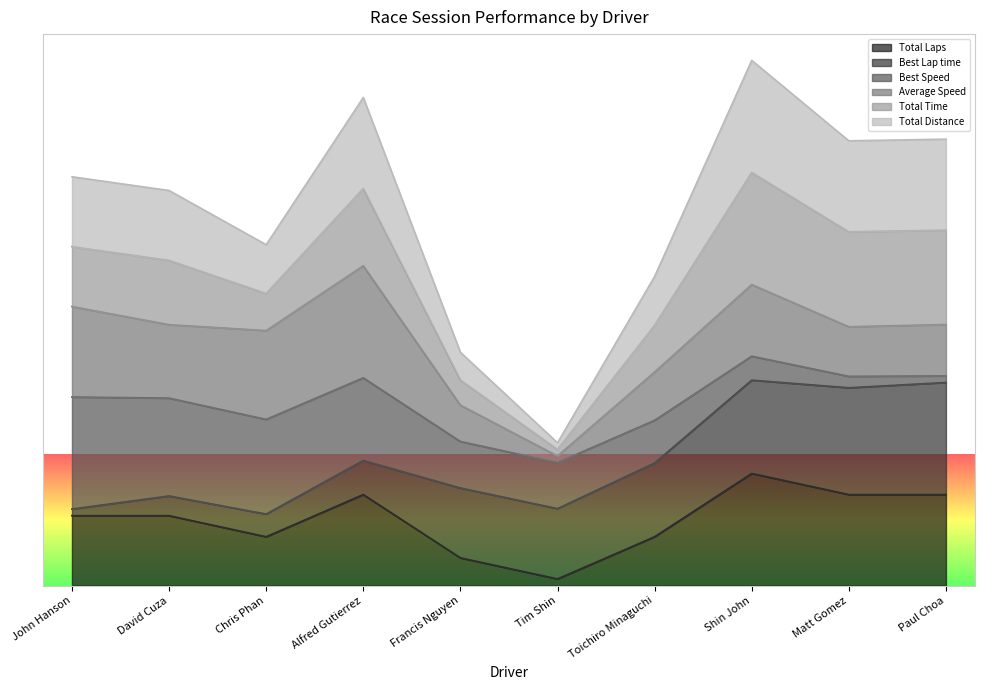

True or false: Total Distance and Total Laps intersect in this chart.

False